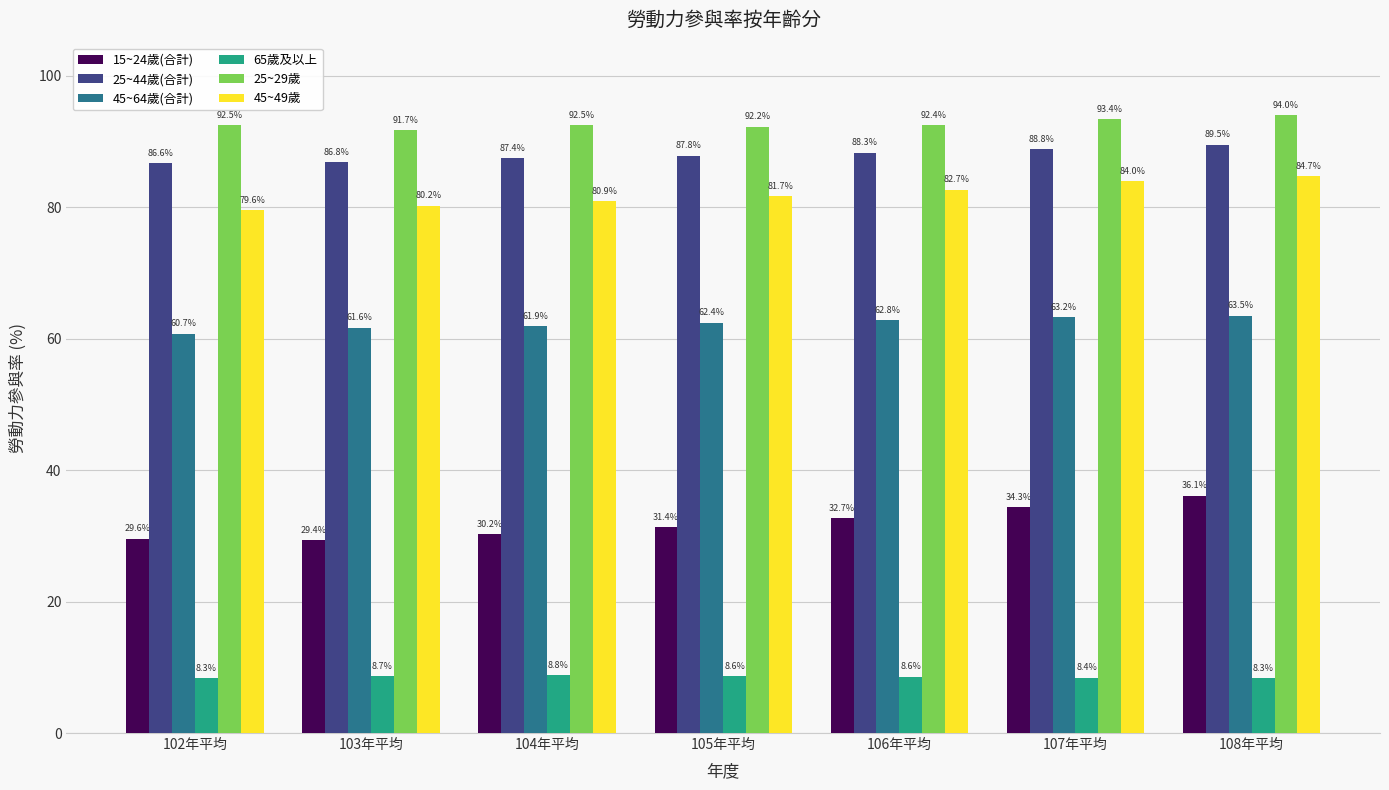

What is the difference between the second highest and minimum values in the 45~64歲(合計) series?

2.5